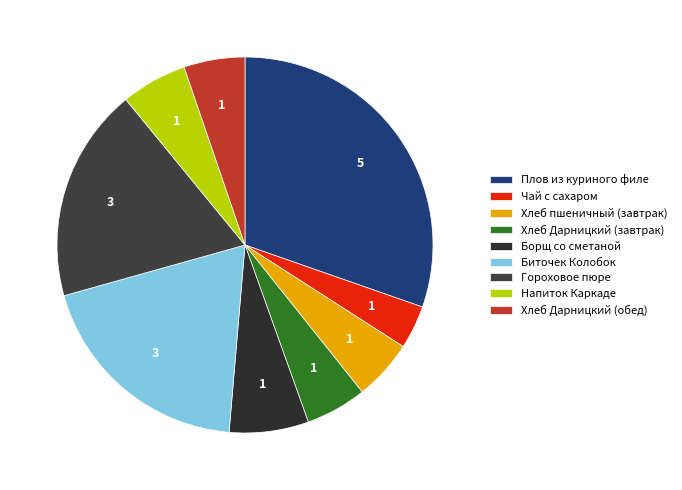

True or false: Напиток Каркаде accounts for 1% of the total.

False